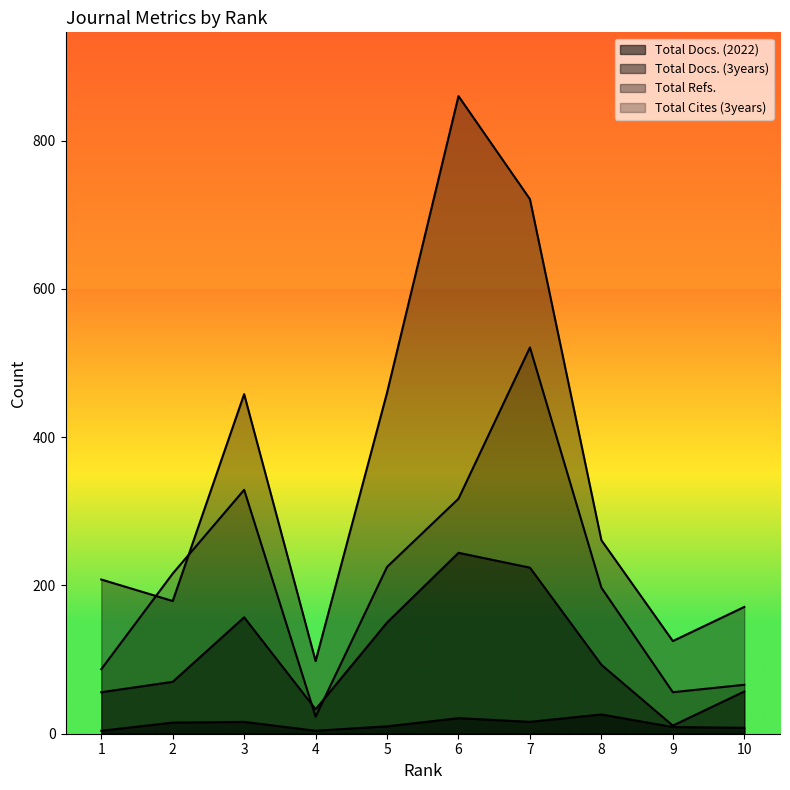

The Total Docs. (3years) series shows 38 at 1. True or false?

False